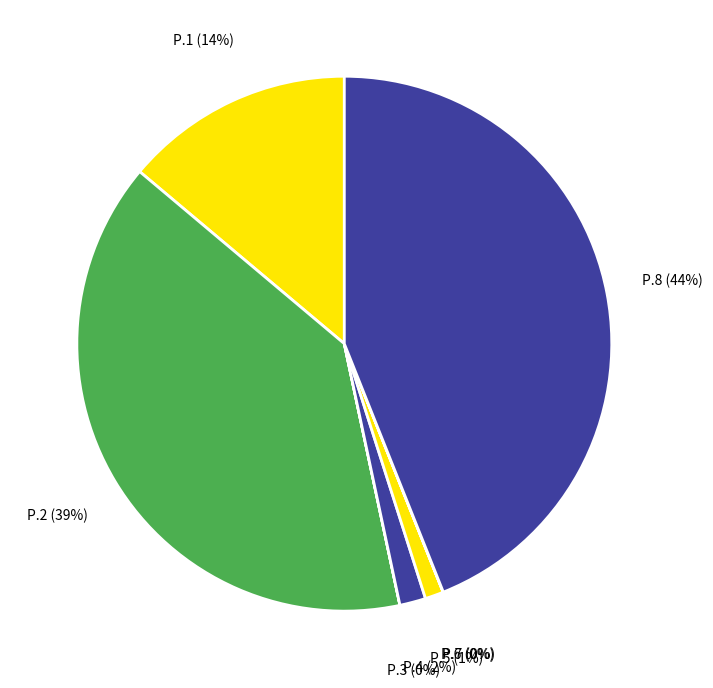

Rank the categories by value from lowest to highest.

P.3, P.7, P.6, P.5, P.4, P.1, P.2, P.8